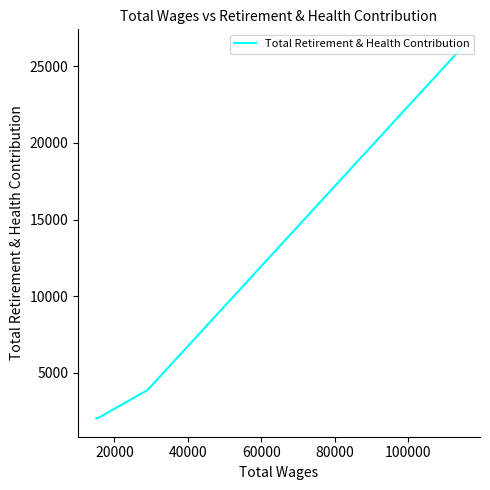

True or false: there are more than 0 points higher than both neighbors.

False